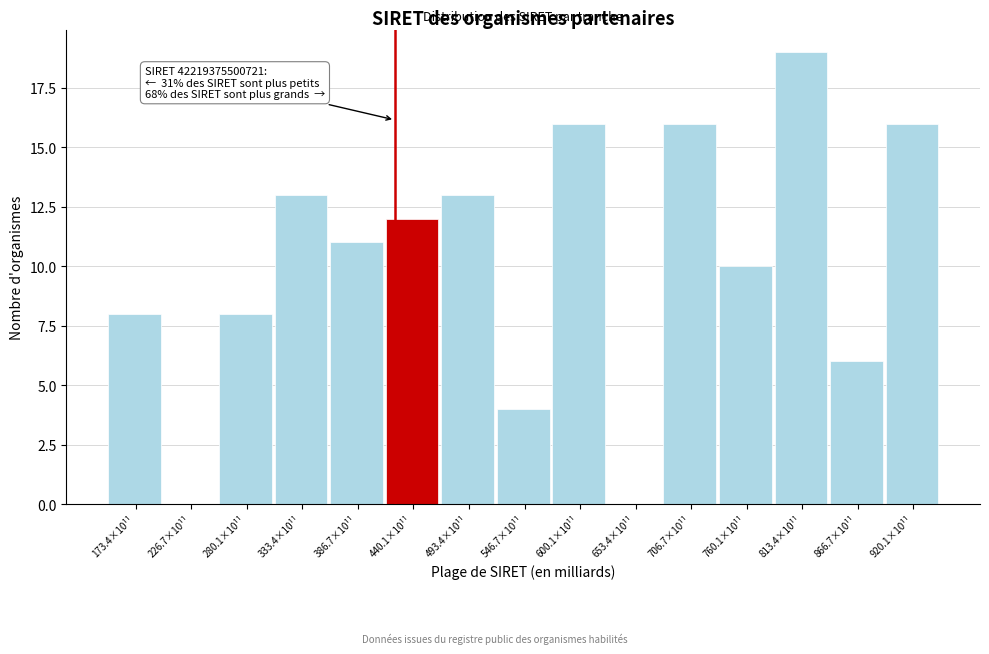

Reading right to left, transcribe all the data shown in this chart.

920.1×10¹¹=16	866.7×10¹¹=6	813.4×10¹¹=19	760.1×10¹¹=10	706.7×10¹¹=16	653.4×10¹¹=0	600.1×10¹¹=16	546.7×10¹¹=4	493.4×10¹¹=13	440.1×10¹¹=12	386.7×10¹¹=11	333.4×10¹¹=13	280.1×10¹¹=8	226.7×10¹¹=0	173.4×10¹¹=8